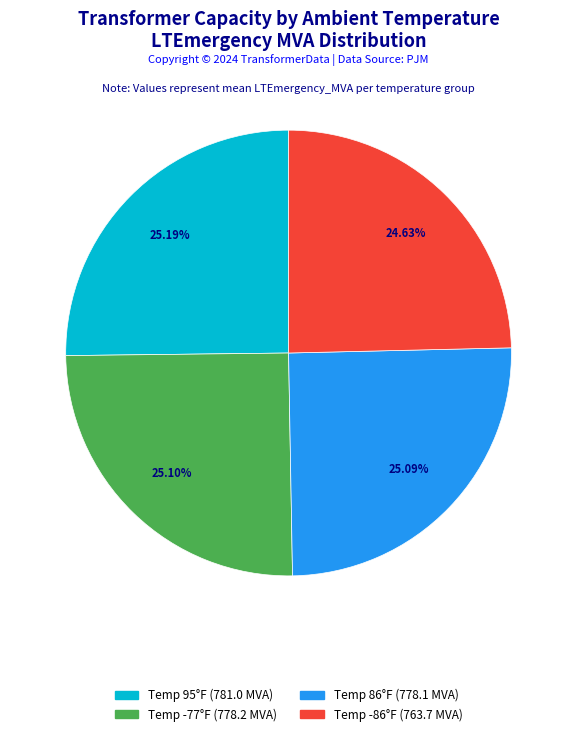

Is there a majority slice in this chart?

No